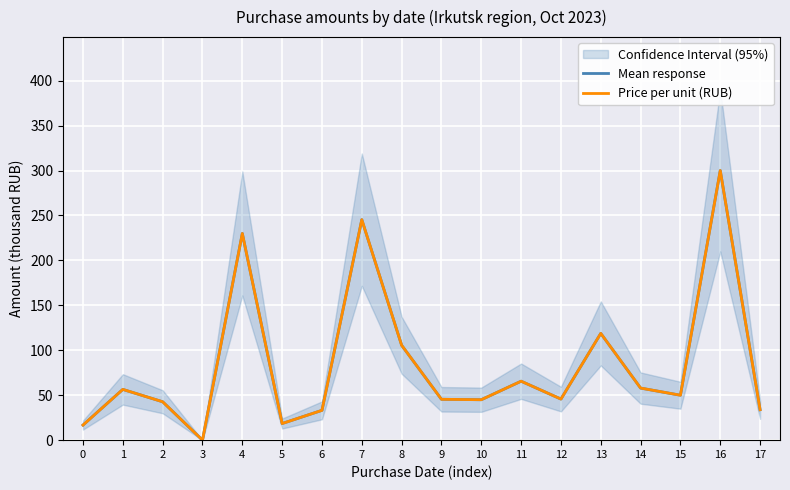

In Price per unit (RUB), how many points are higher than both neighbors (excluding endpoints)?

6